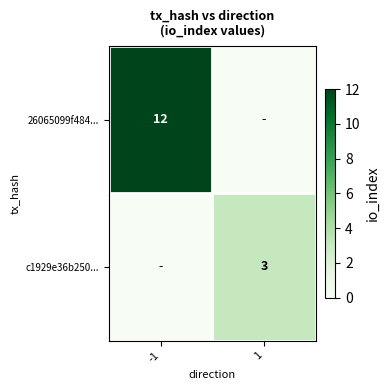

Is it true that 26065099f484... equals 12 at -1?

True